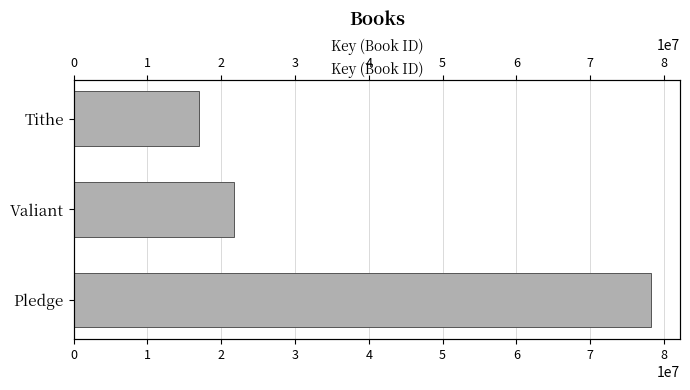

Is it true that the value at Tithe is 4545069?

False